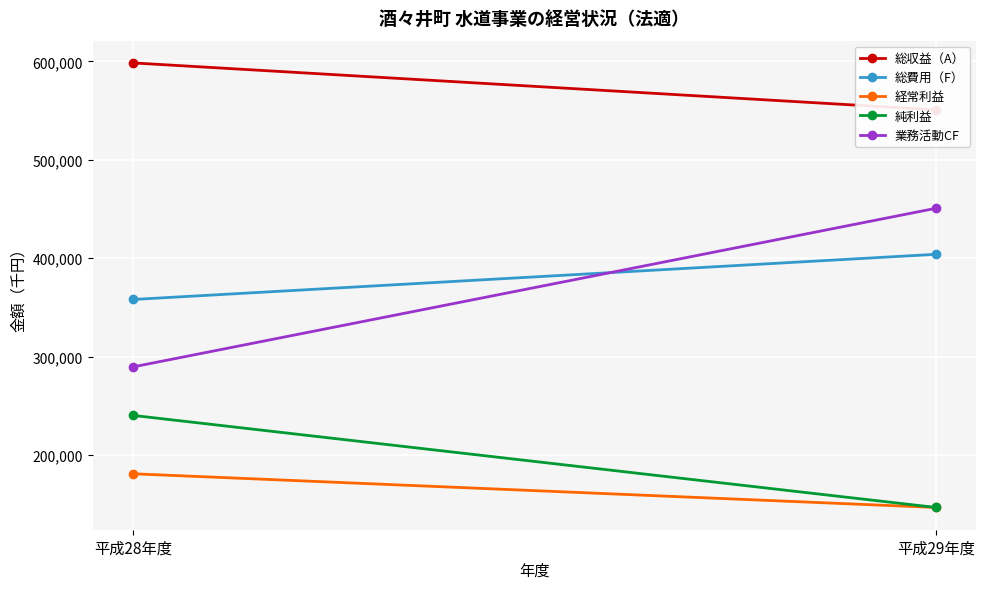

What is the sum of all 業務活動CF values?

740337